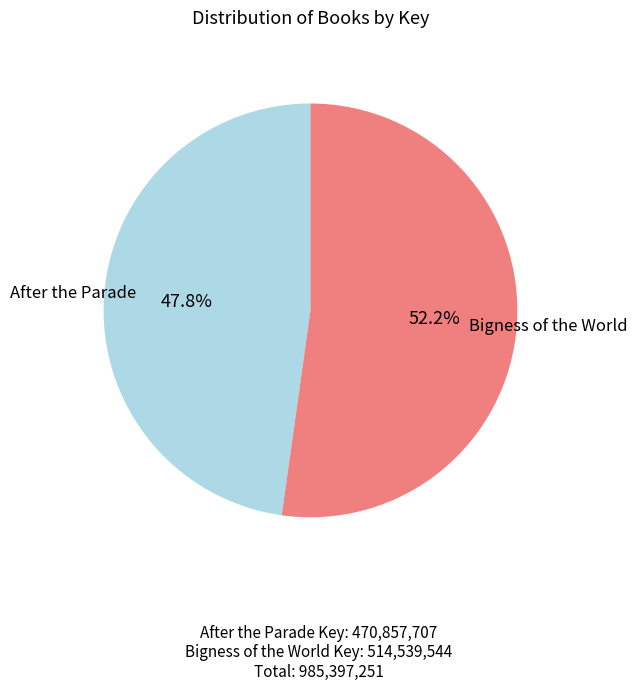

Is there any slice that represents more than half of the pie?

Yes